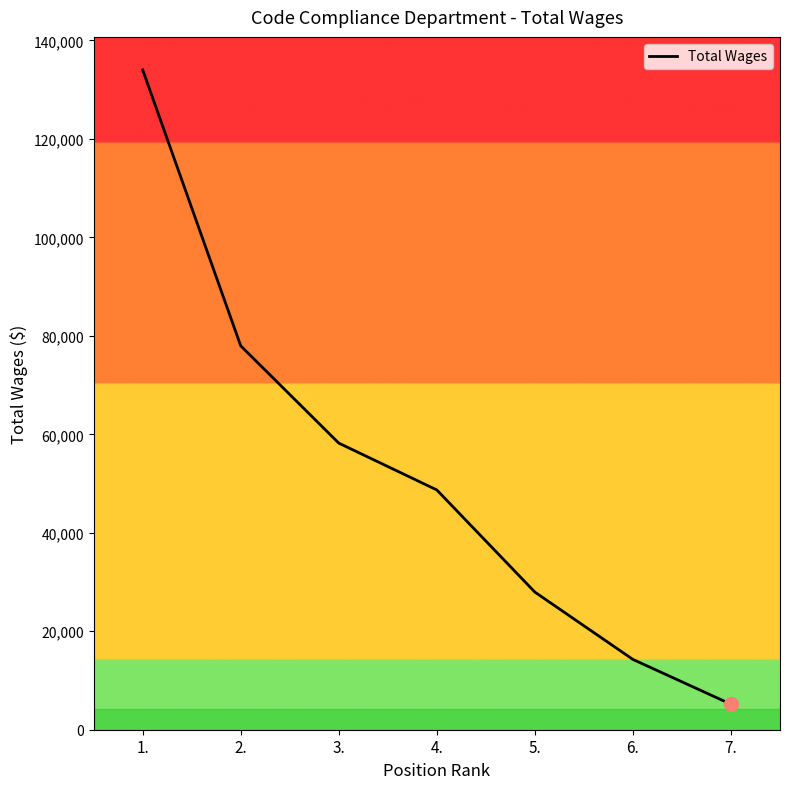

What is the difference between the maximum and second lowest values?

119747